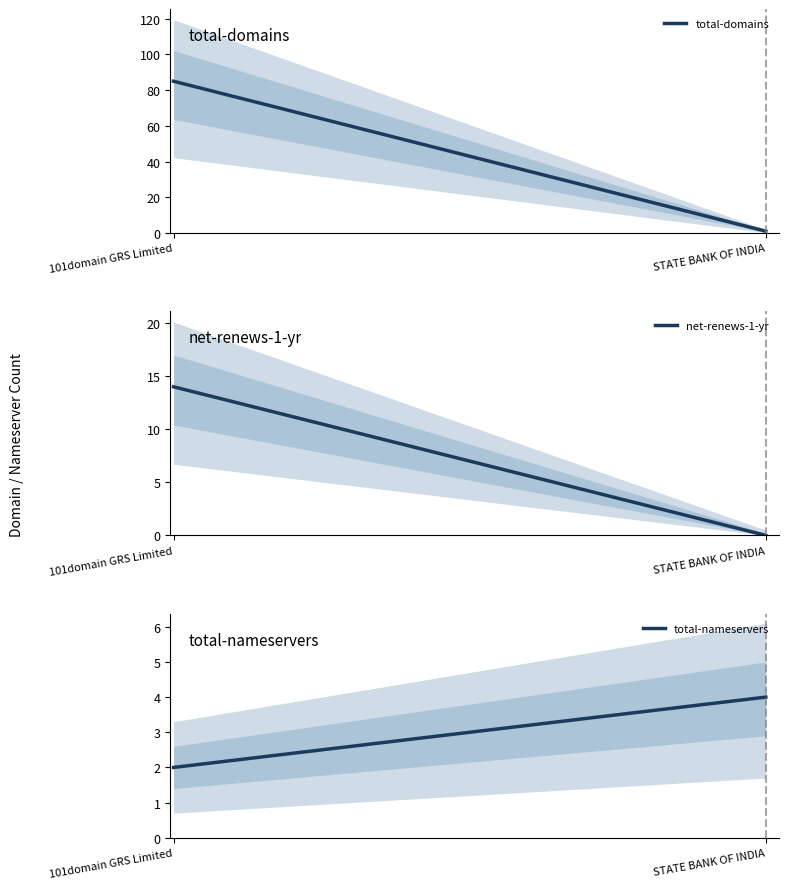

What is the sum of the total-nameservers values at 101domain GRS Limited and STATE BANK OF INDIA?

6